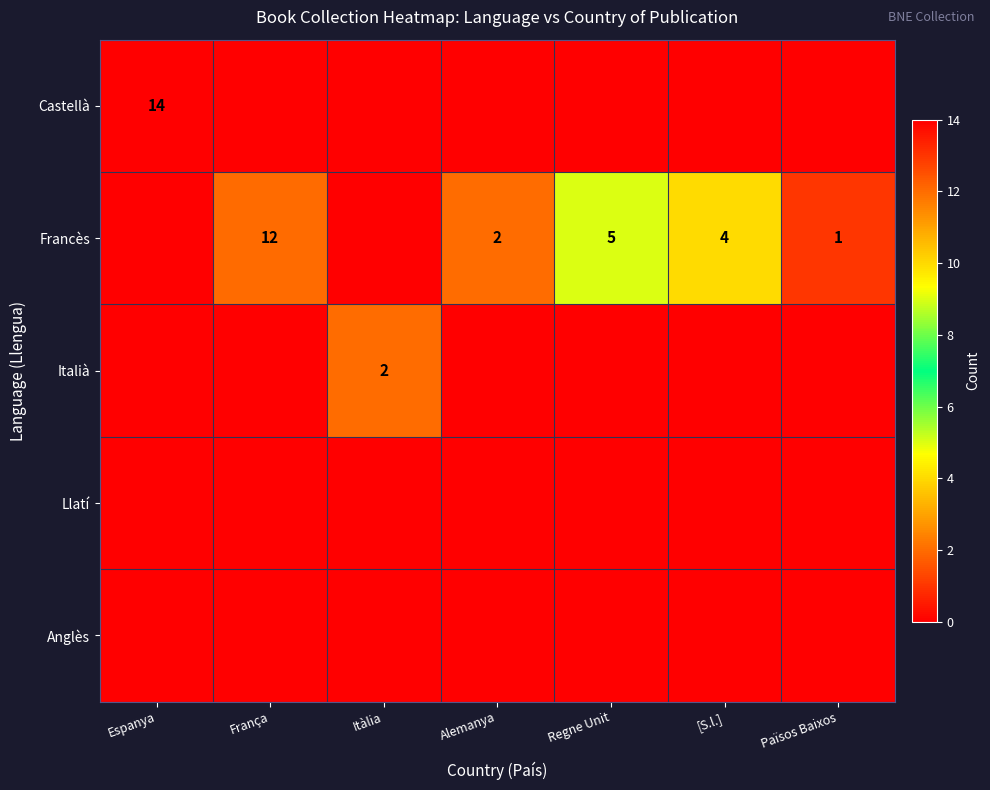

The value of Italià at Itàlia is 2. True or false?

True